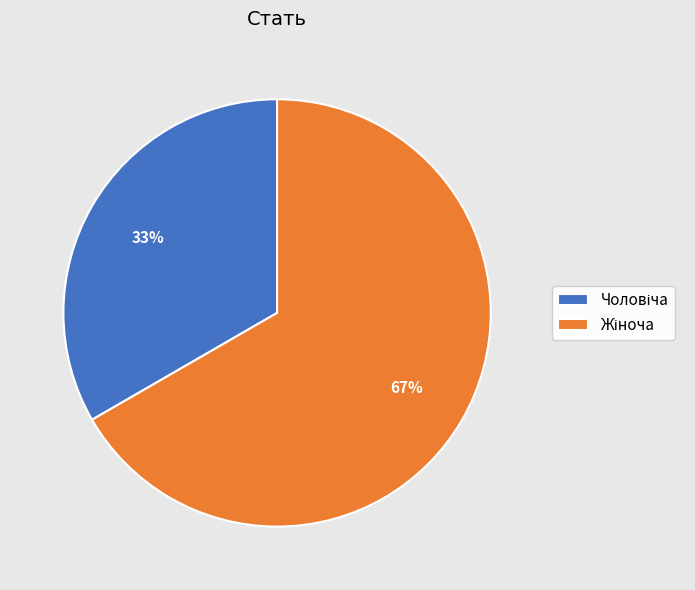

Is there a majority slice in this chart?

Yes